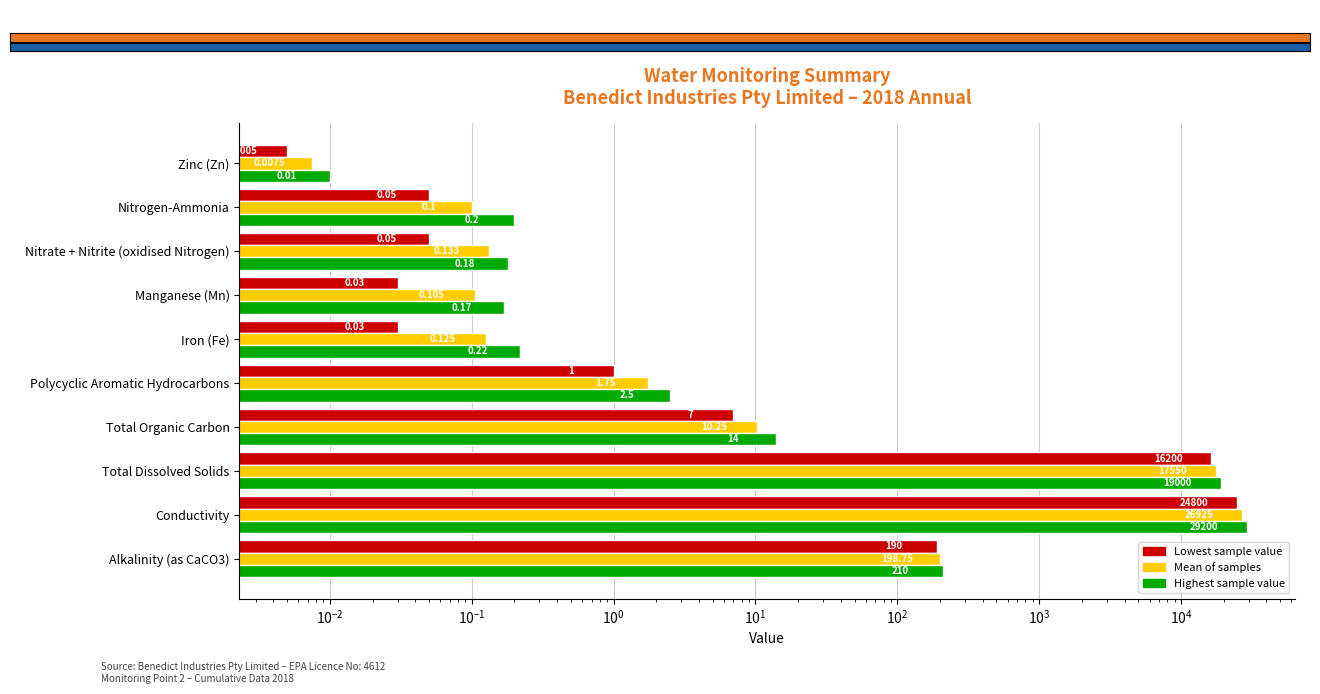

Count the number of categories in the chart.

10